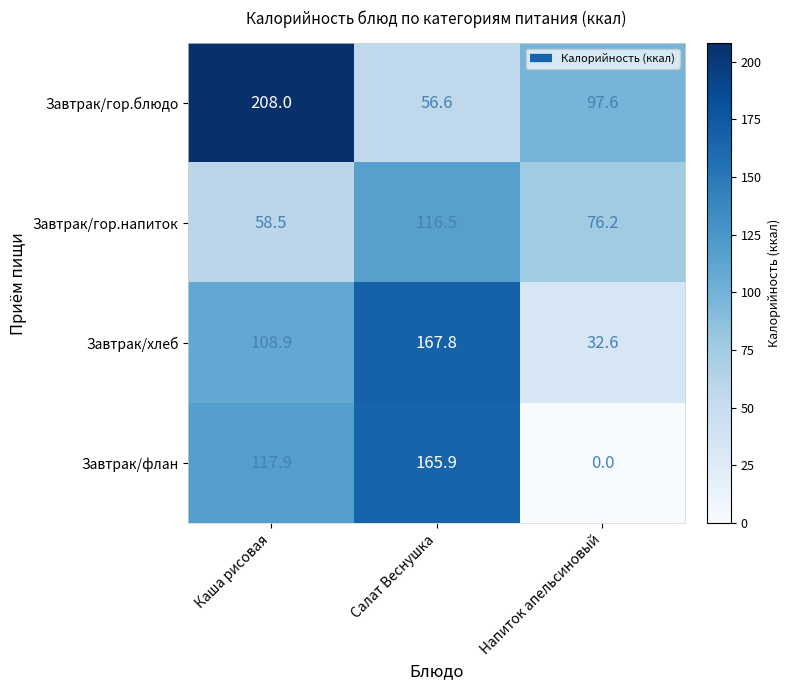

The Завтрак/гор.напиток series shows 155.4 at Салат Веснушка. True or false?

False